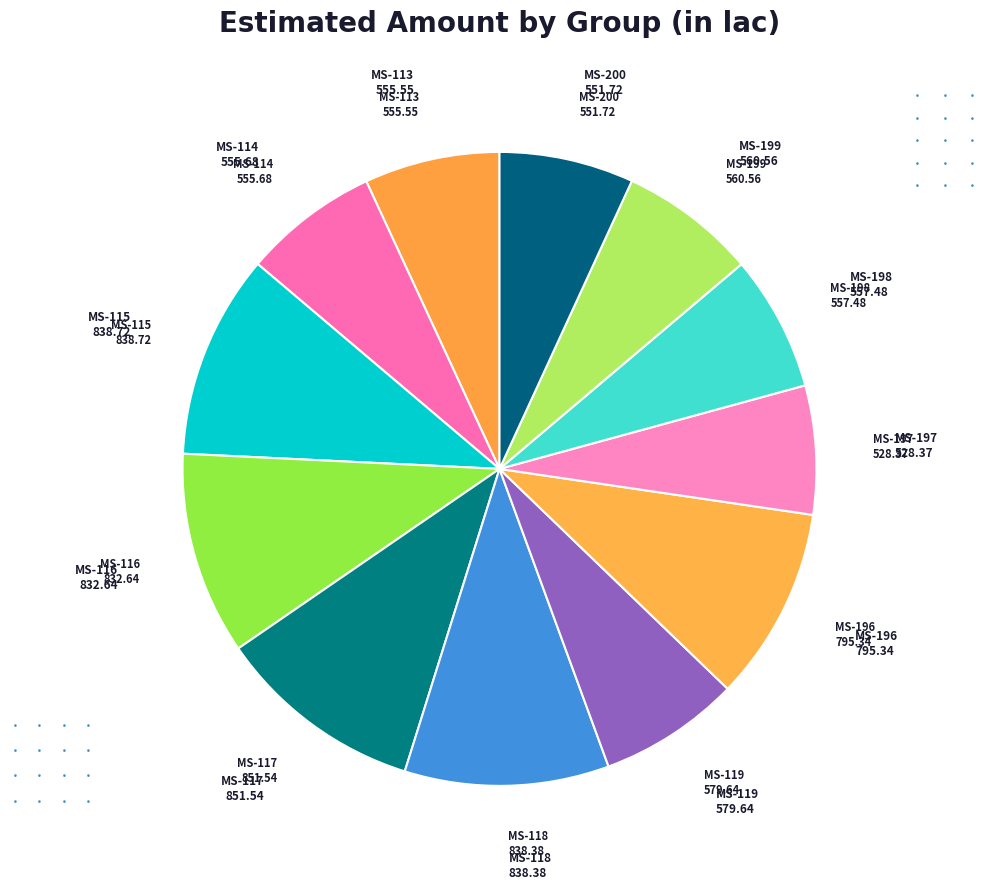

What is the smallest slice in the pie chart?

MS-197